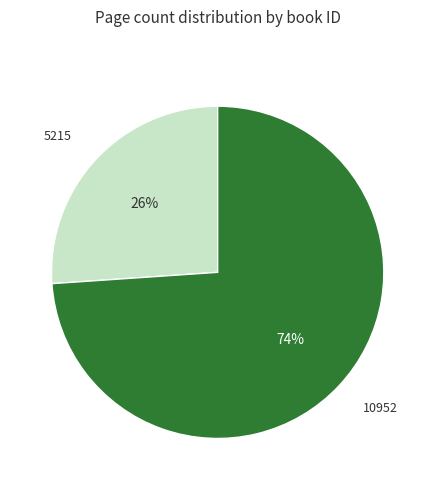

To the nearest percent, what is the difference between the largest and smallest slice percentages?

48%